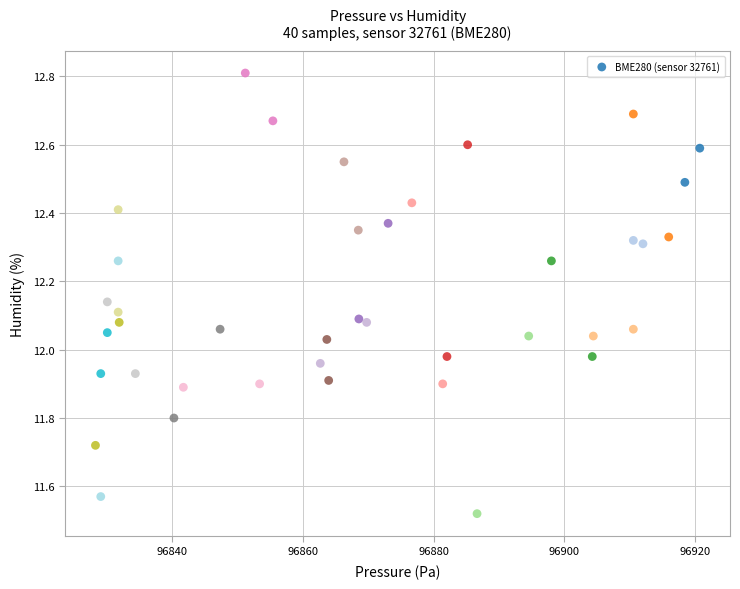

What is the range of X values (max minus min)?

92.4